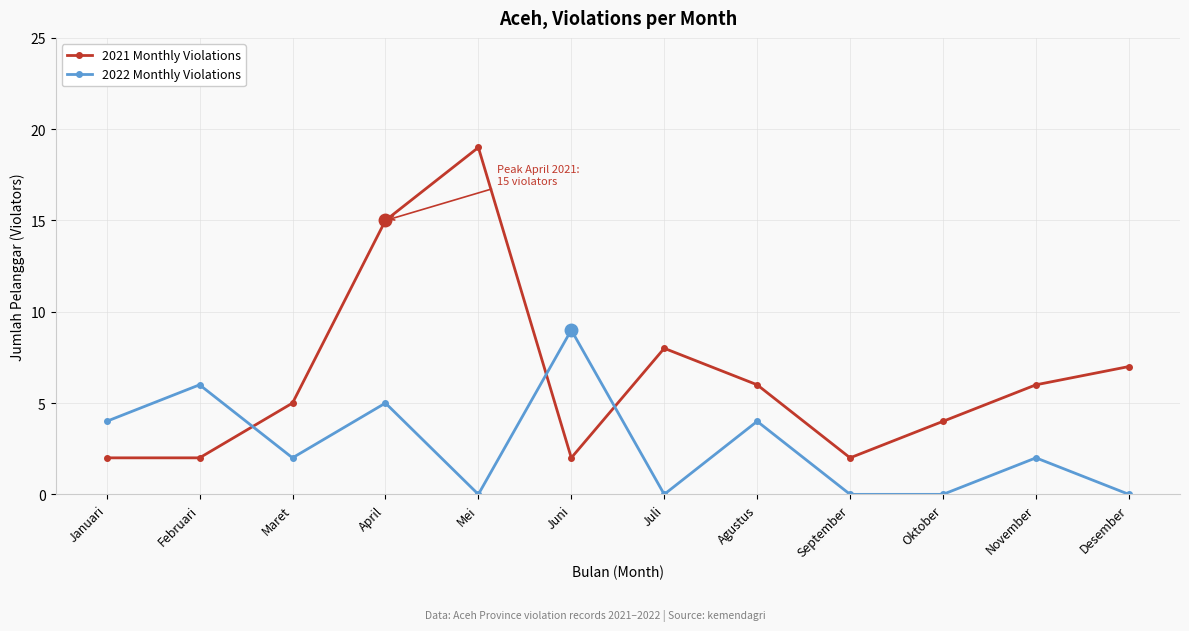

Is it true that 2021 Monthly Violations equals 1 at Oktober?

False